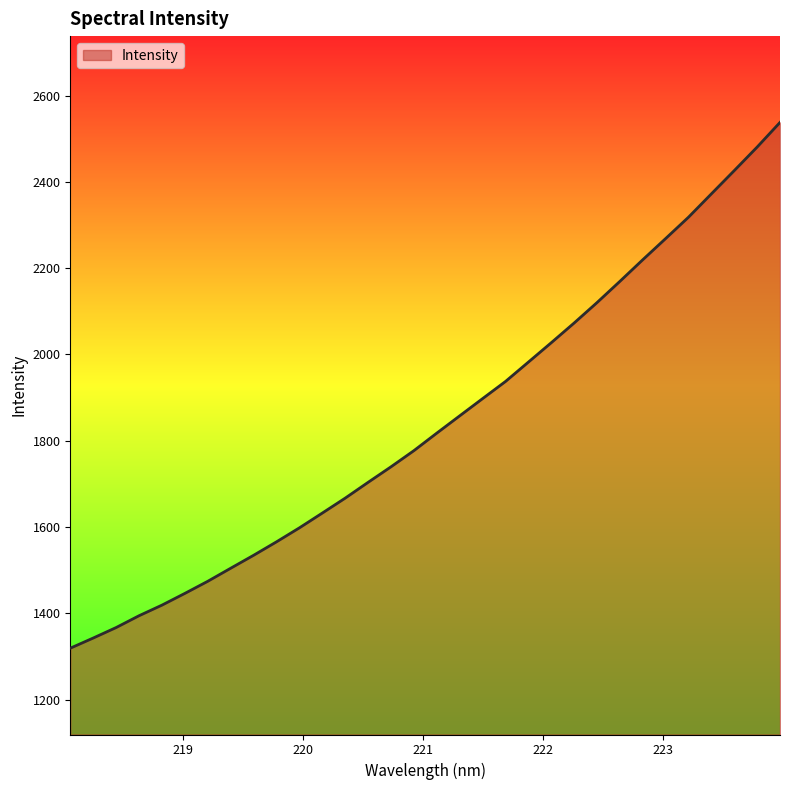

True or false: the data has more than 2 interior local peaks.

False